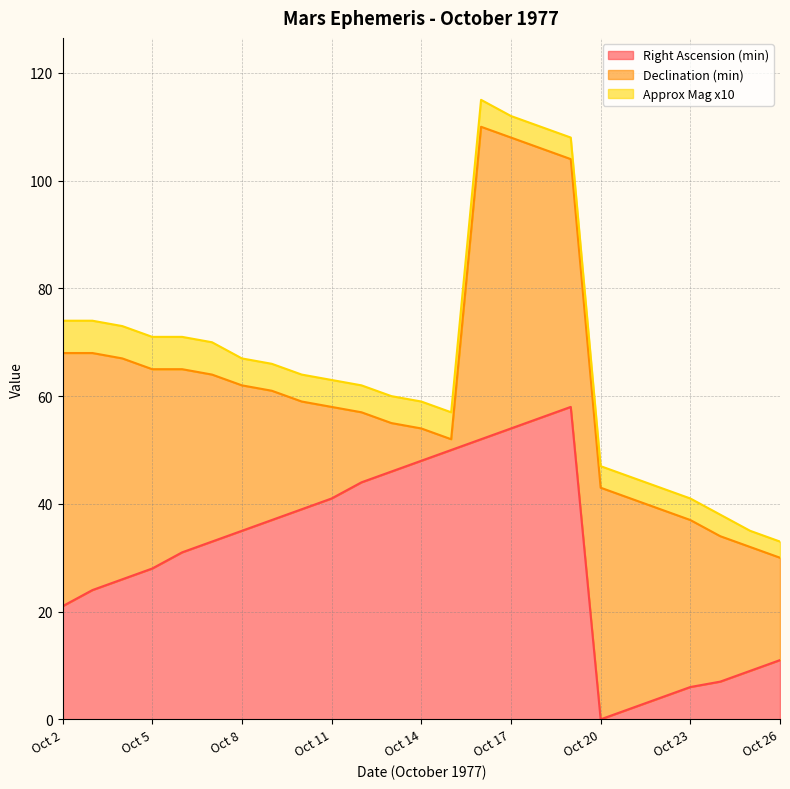

Which series has the largest range (max minus min)?

Right Ascension (min)